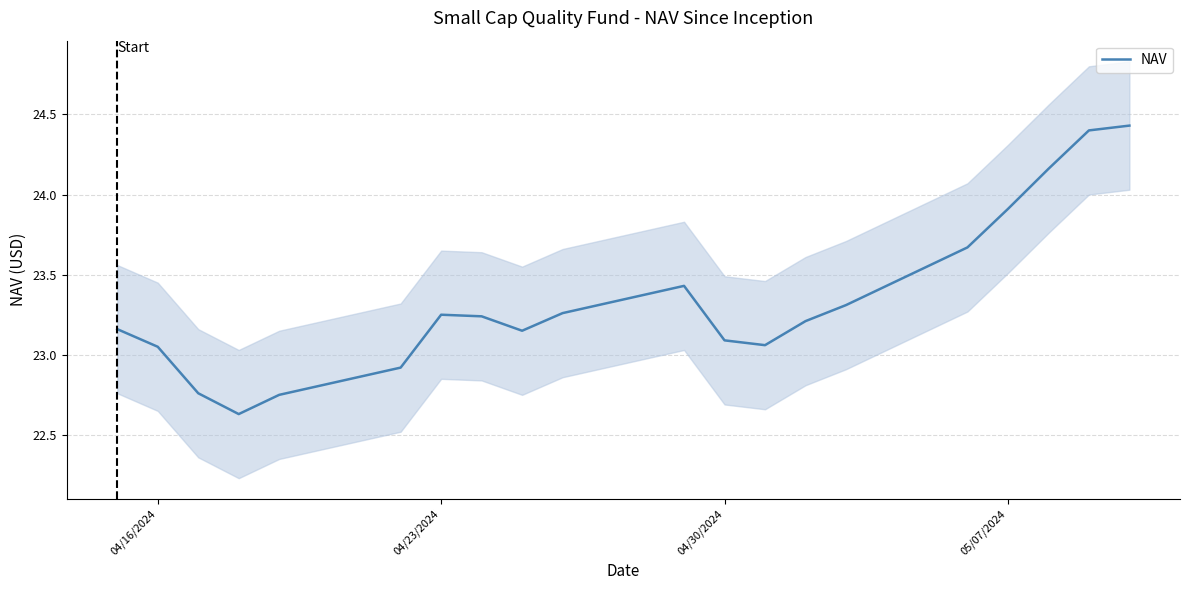

Is it true that NAV equals 12.3 at 04/30/2024?

False